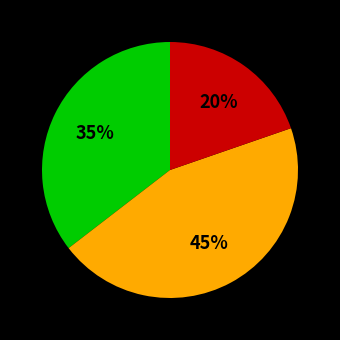

Is there any slice that represents more than half of the pie?

No